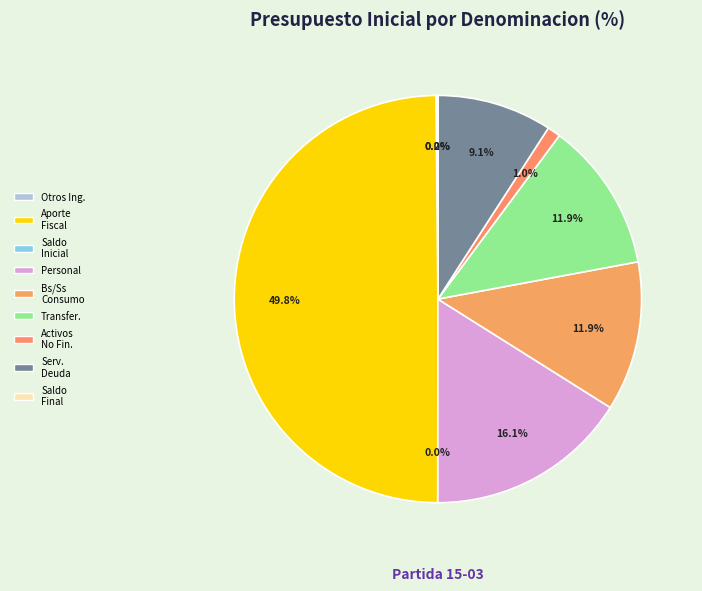

How many slices are in this pie chart?

9